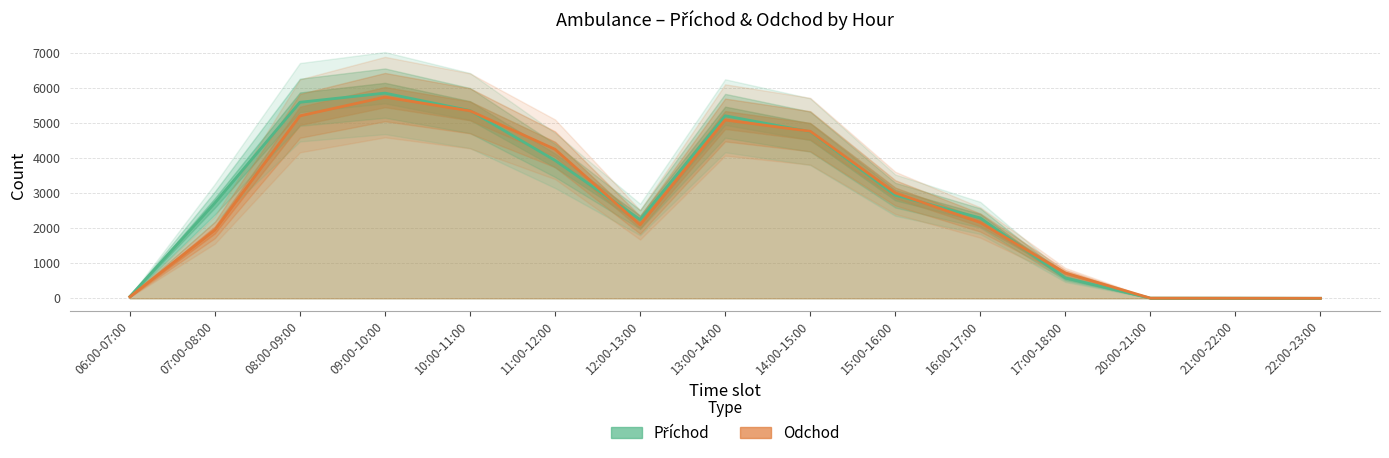

Does the chart display data point markers on the line(s)?

No